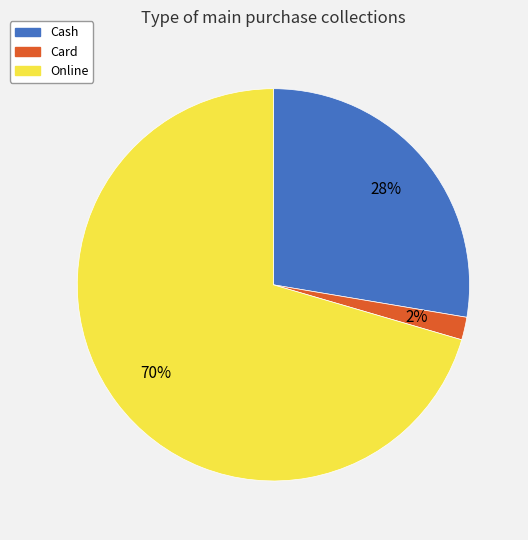

Is it true that Online is 57% of the pie?

False